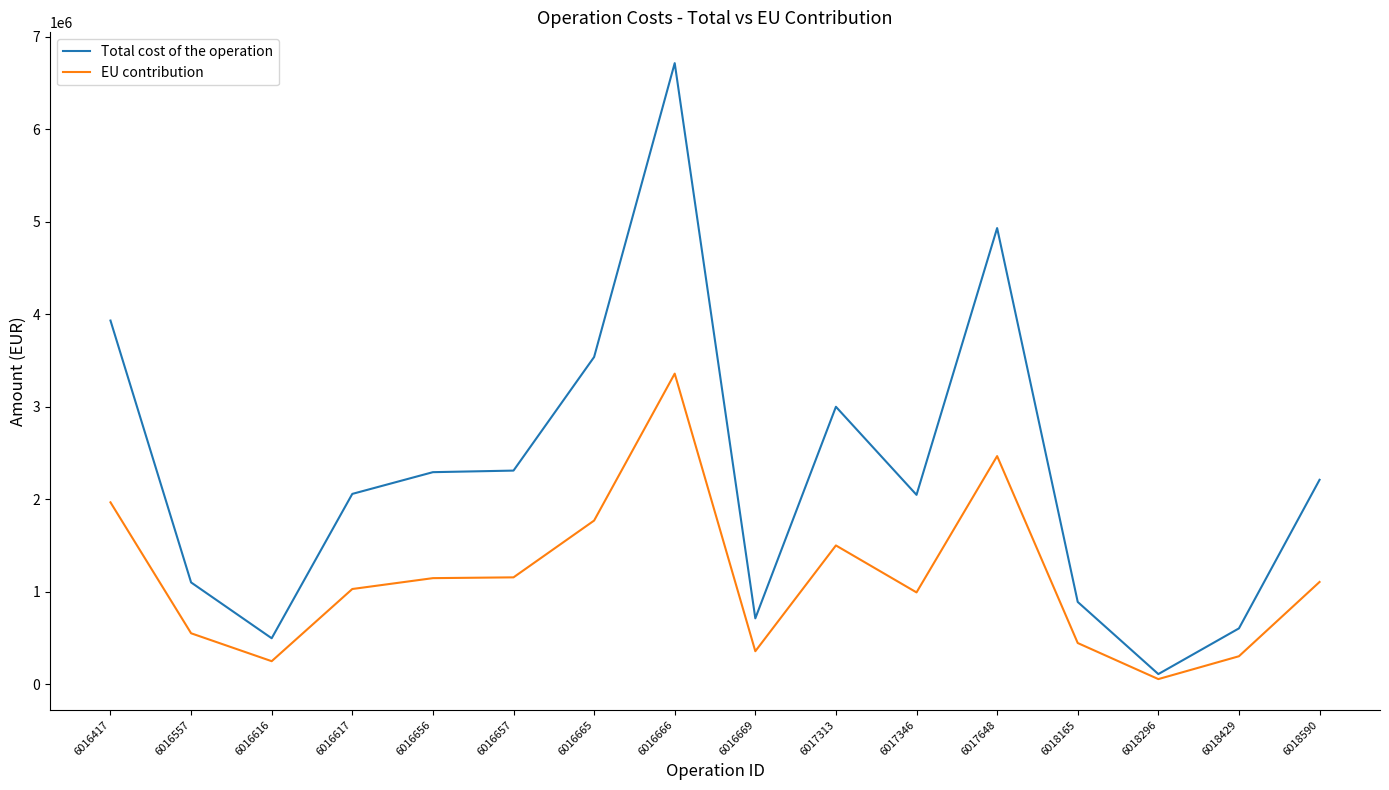

What is the sum of the EU contribution values at 6016616 and 6018165?

692416.0